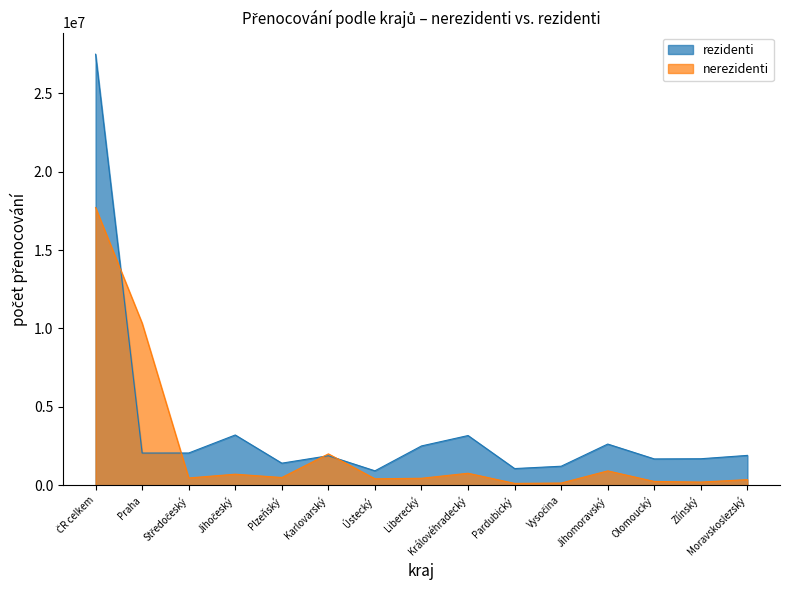

At how many categories does at least one series exceed 2772614?

4